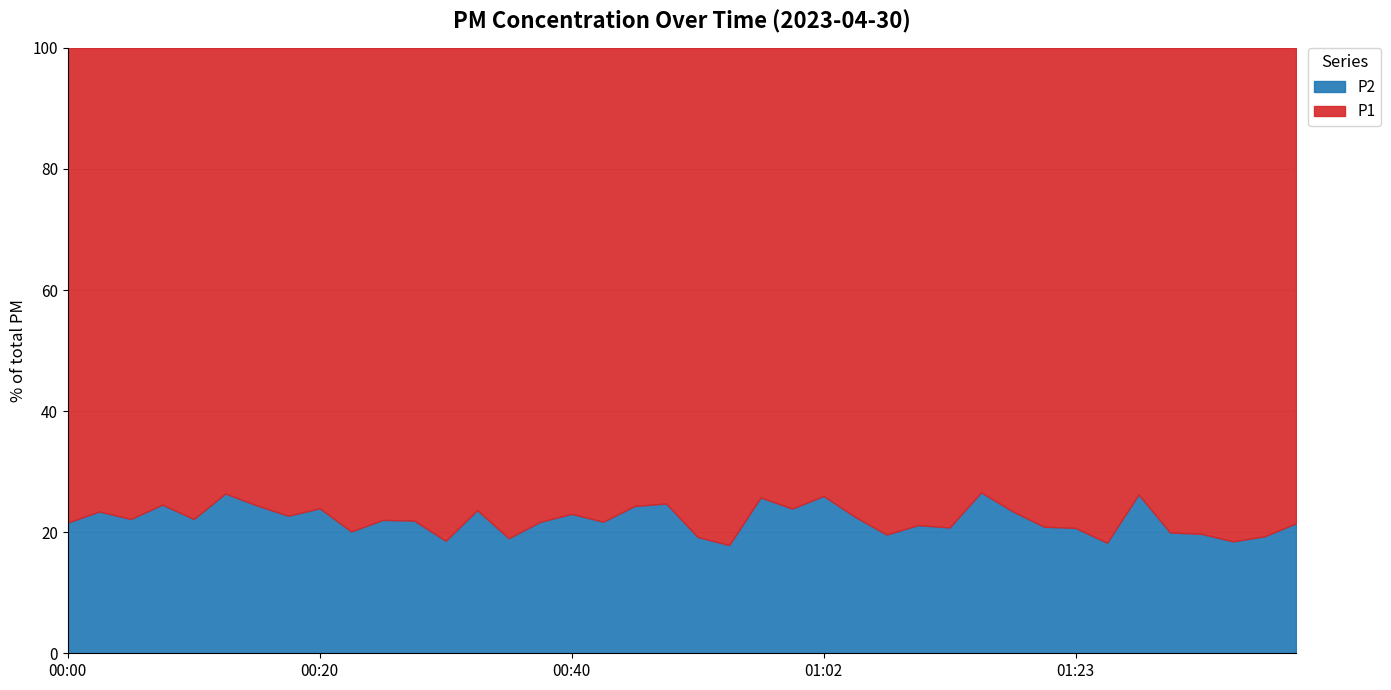

What is the label of the 25th point from the left?

01:02